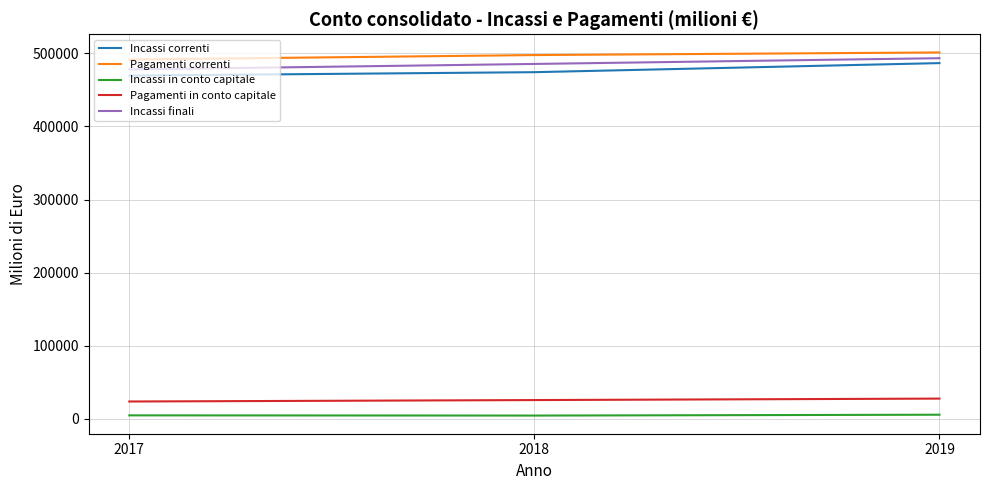

What is the highest value of the Pagamenti correnti series?

501374